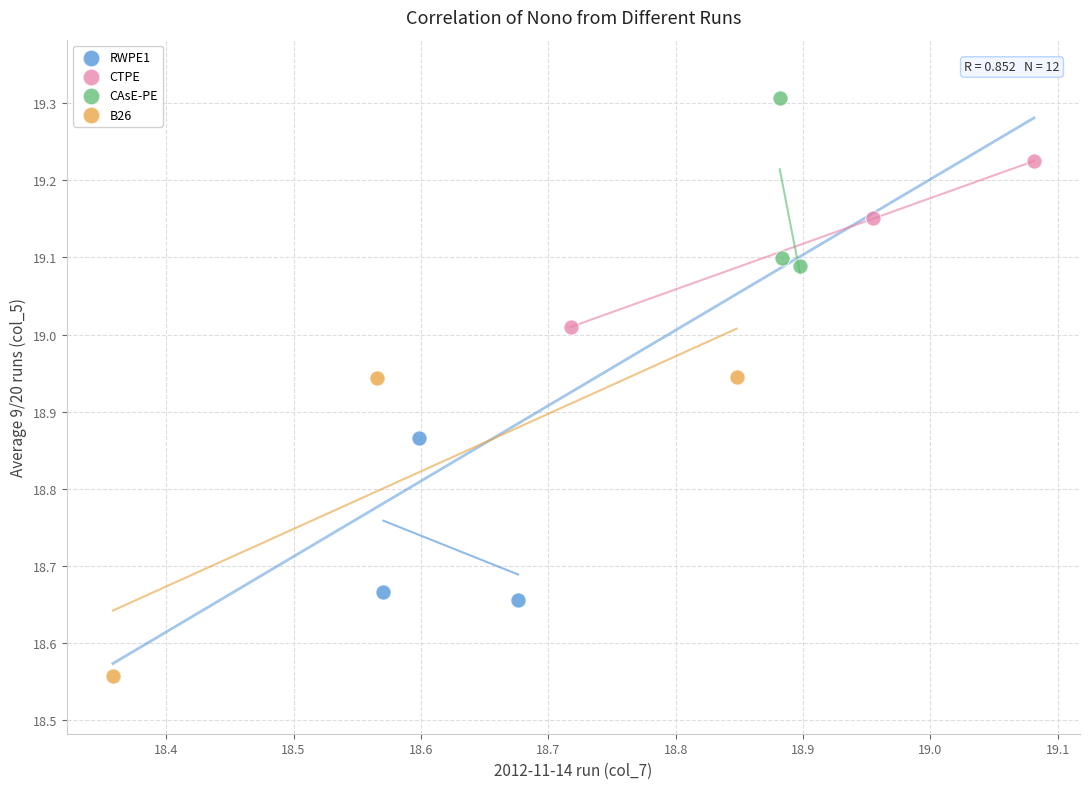

Which series has the largest Y range (max minus min)?

B26